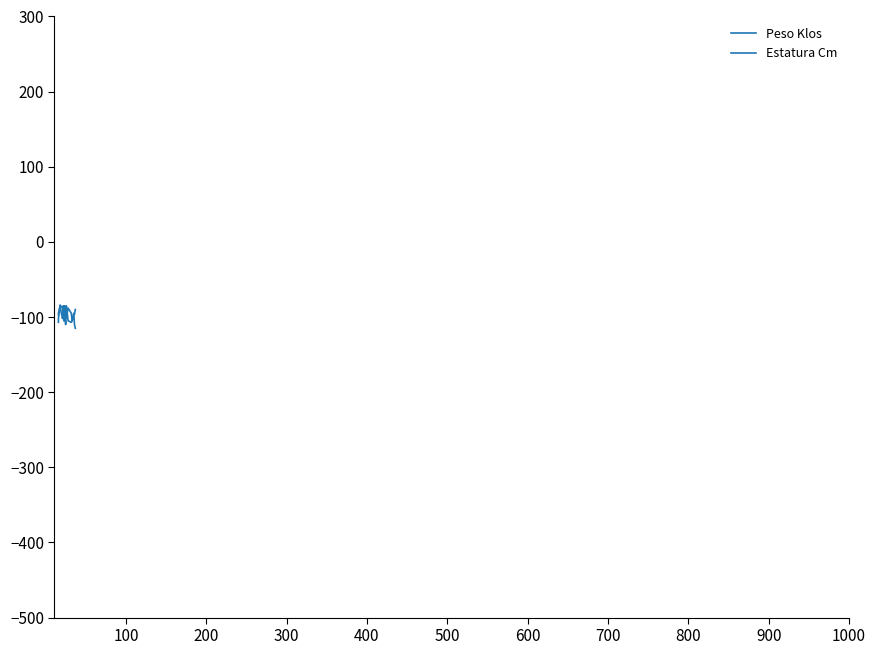

Which series has the largest total across all categories?

Peso Klos